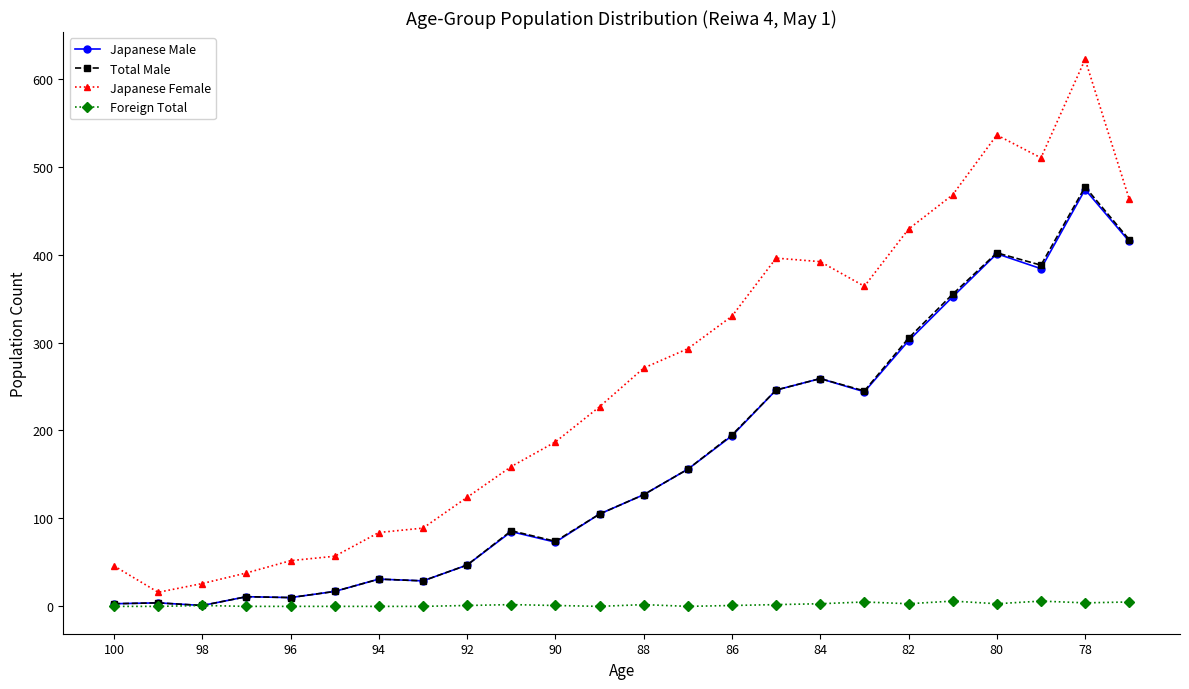

Which series has the largest total across all categories?

Japanese Female